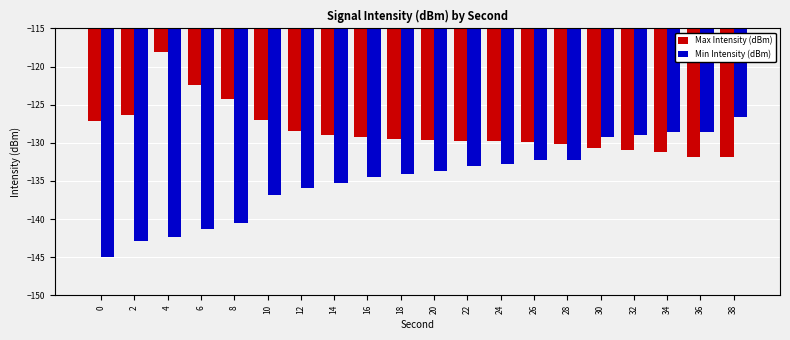

Rank the series by their maximum value, from lowest to highest.

Min Intensity (dBm), Max Intensity (dBm)